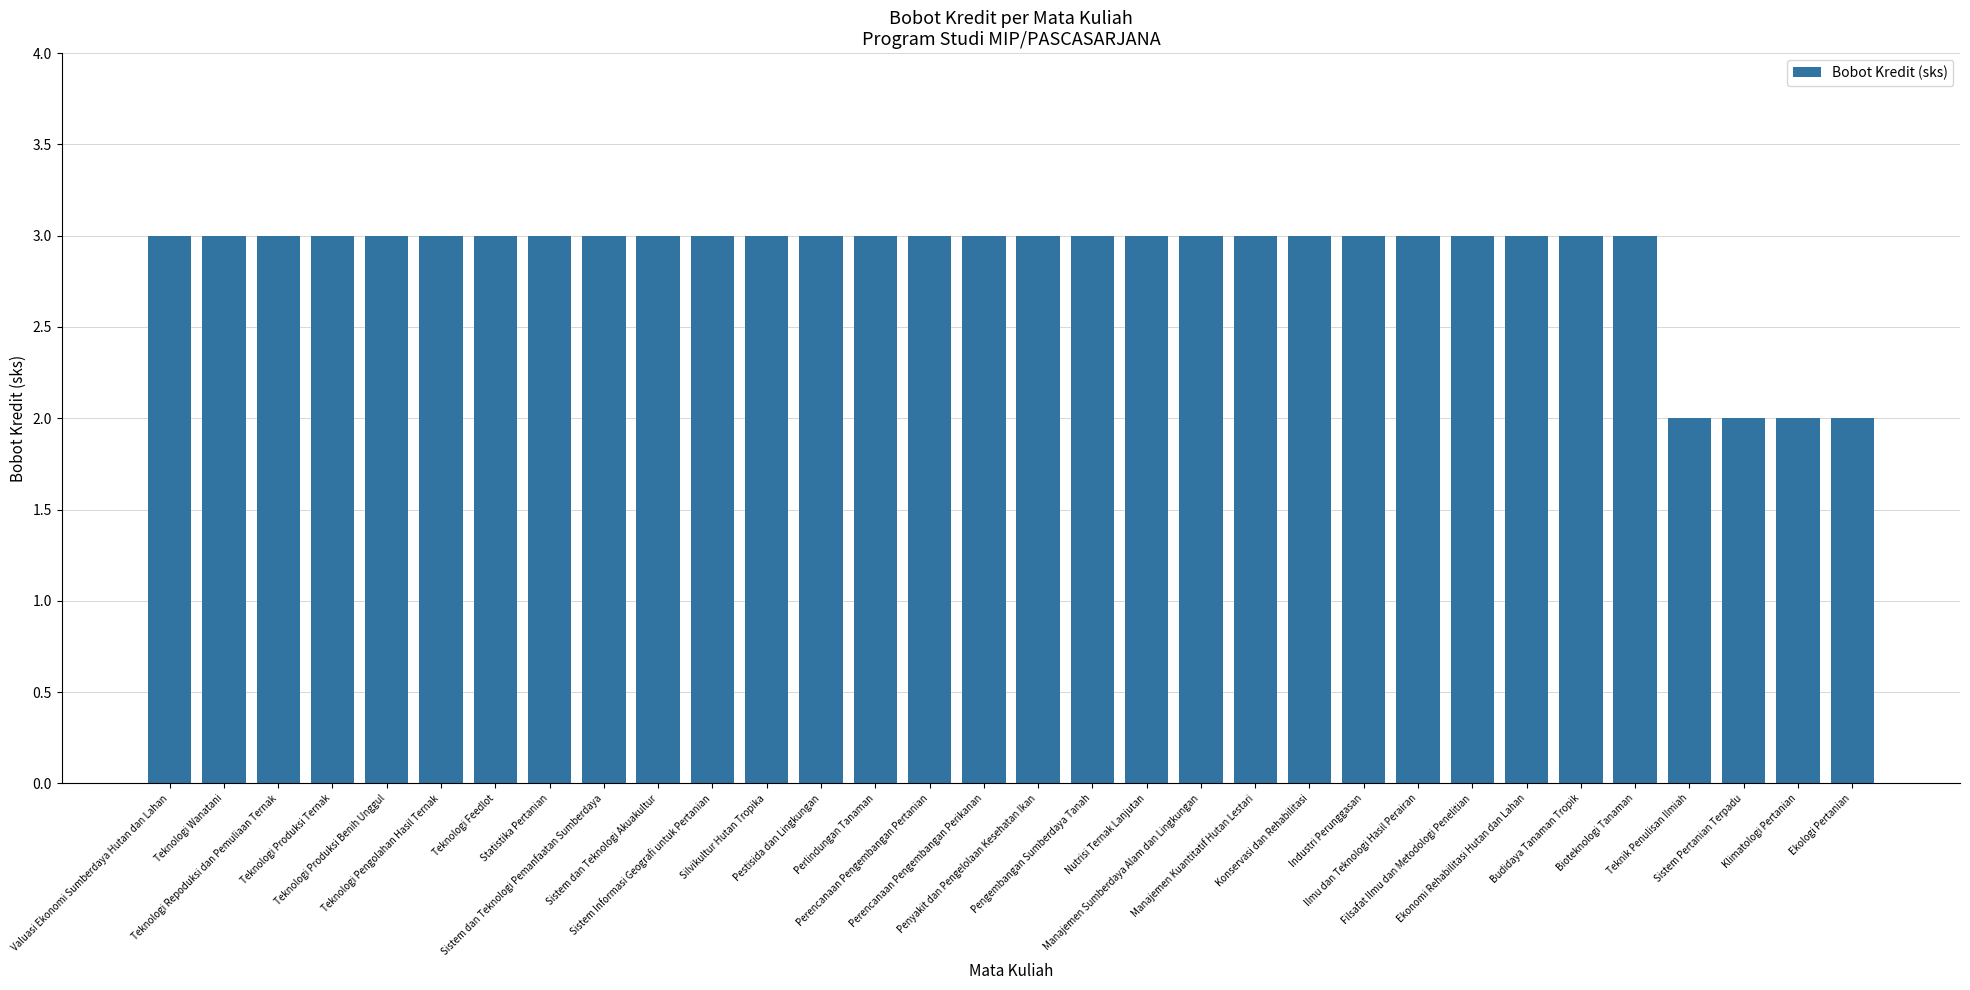

Is it true that the value at Teknologi Produksi Benih Unggul is 2?

False